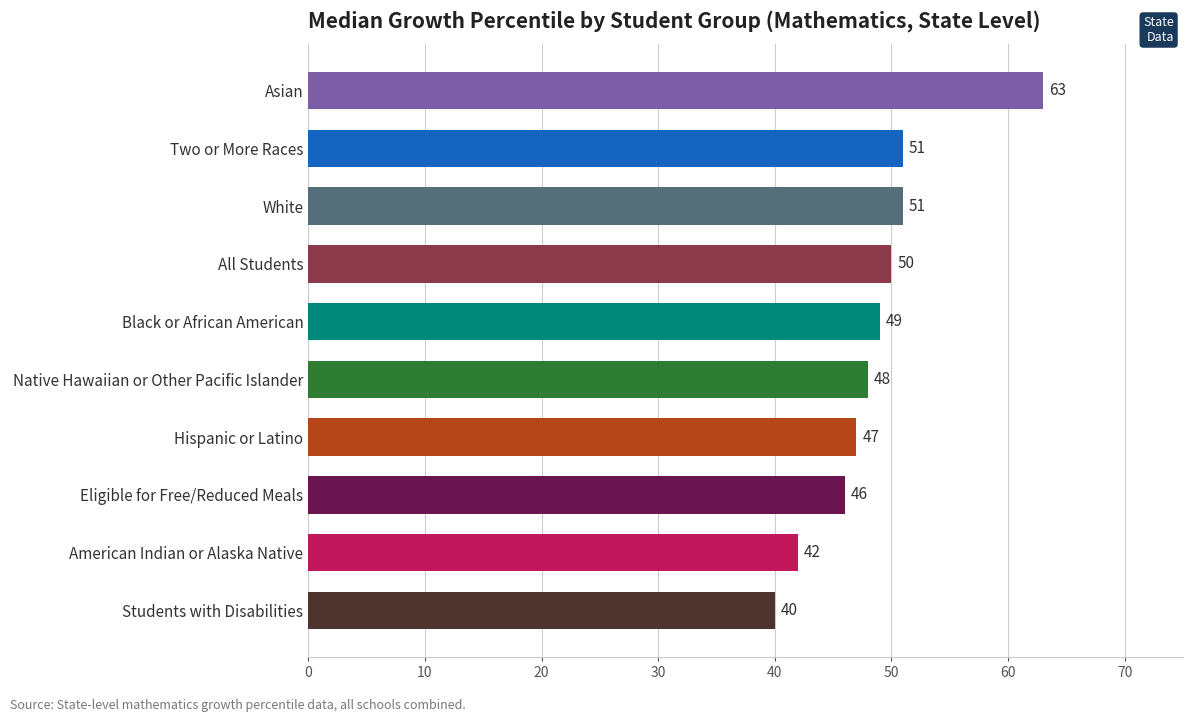

What value does the data have at Students with Disabilities, to the nearest 5?

40